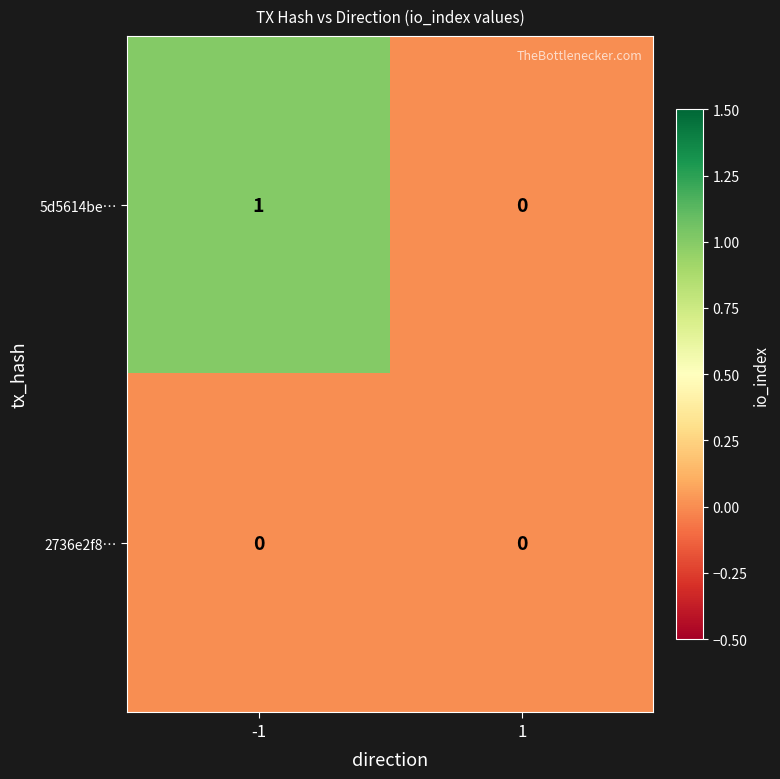

Between -1 and 1, which series saw the biggest shift?

5d5614be…